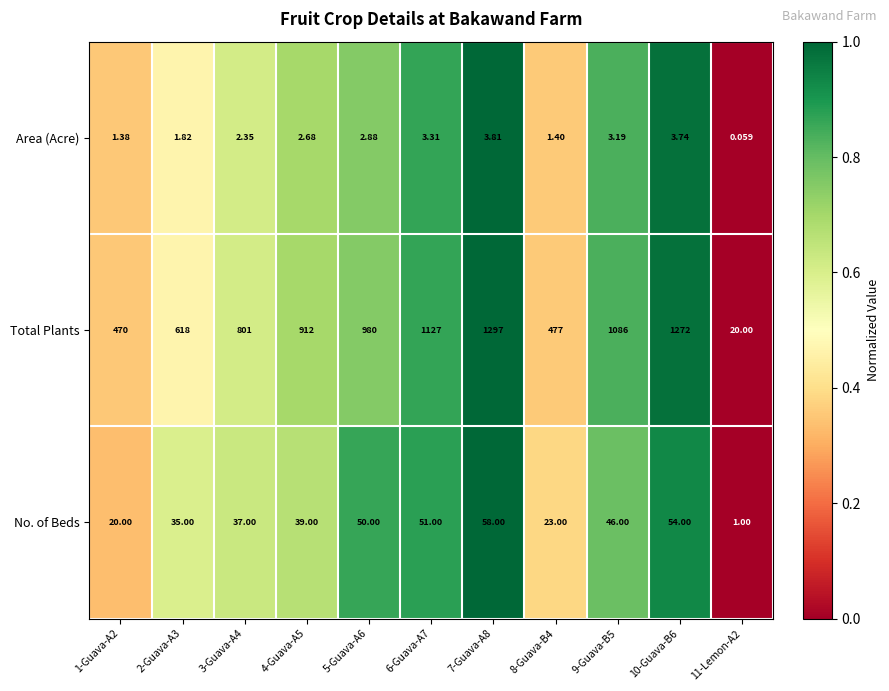

Is the value of No. of Beds at 9-Guava-B5 greater than the value of Total Plants at 4-Guava-A5?

No